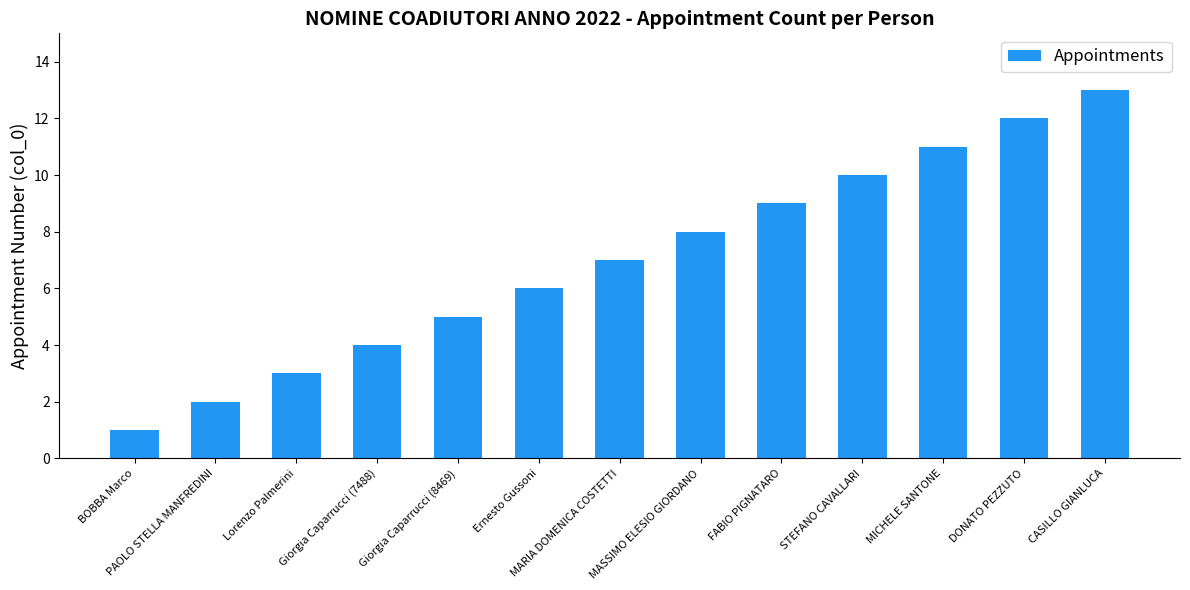

What is the difference between the maximum and minimum values?

12